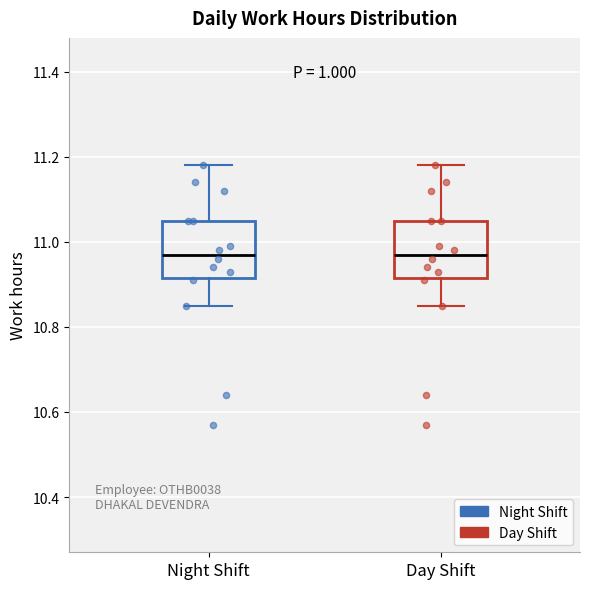

Where does the median line of the box for Night Shift sit on the y-axis? The values are not printed on the chart, so give them approximately, as read against the axis.

10.98